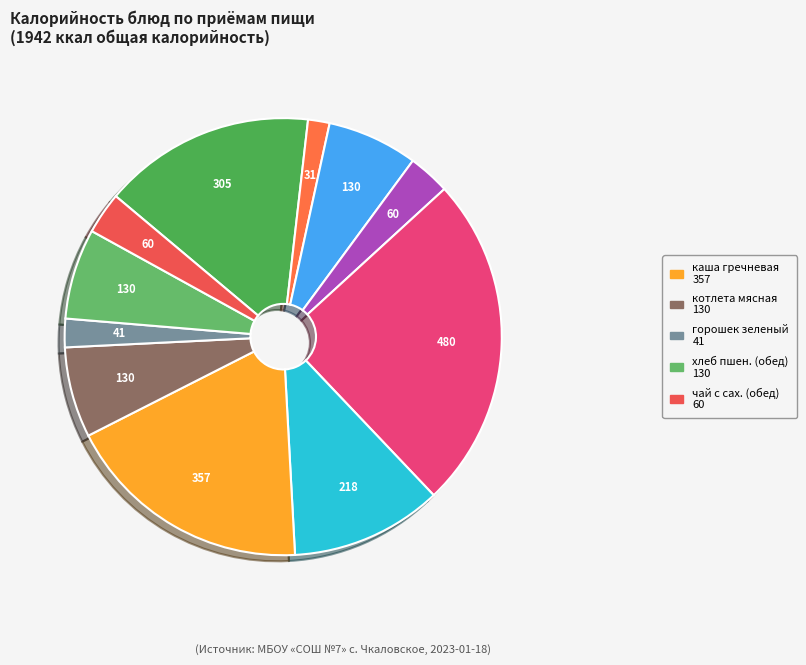

To the nearest percent, what is the average slice percentage?

9%